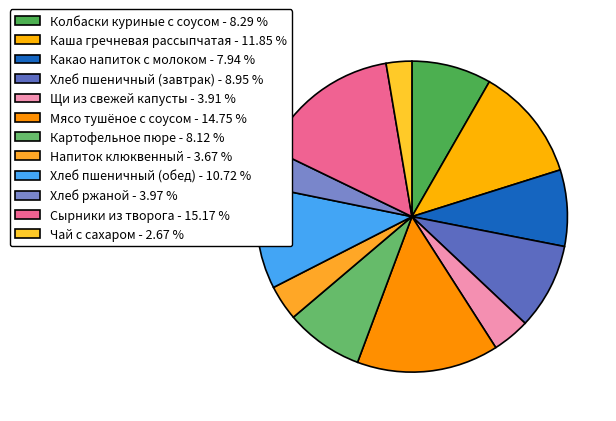

To the nearest percent, what is the combined percentage of Какао напиток с молоком and Колбаски куриные с соусом?

16%